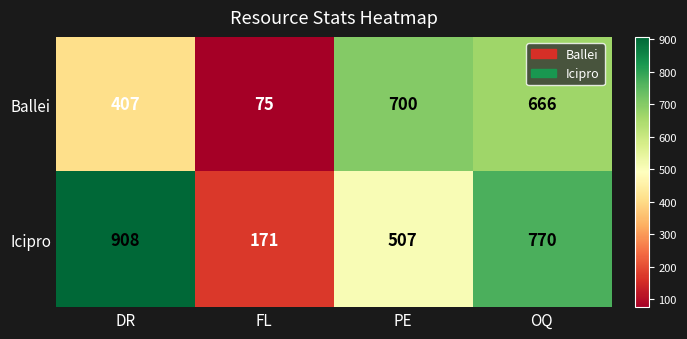

What is the difference between the maximum and minimum values in the Icipro series?

737